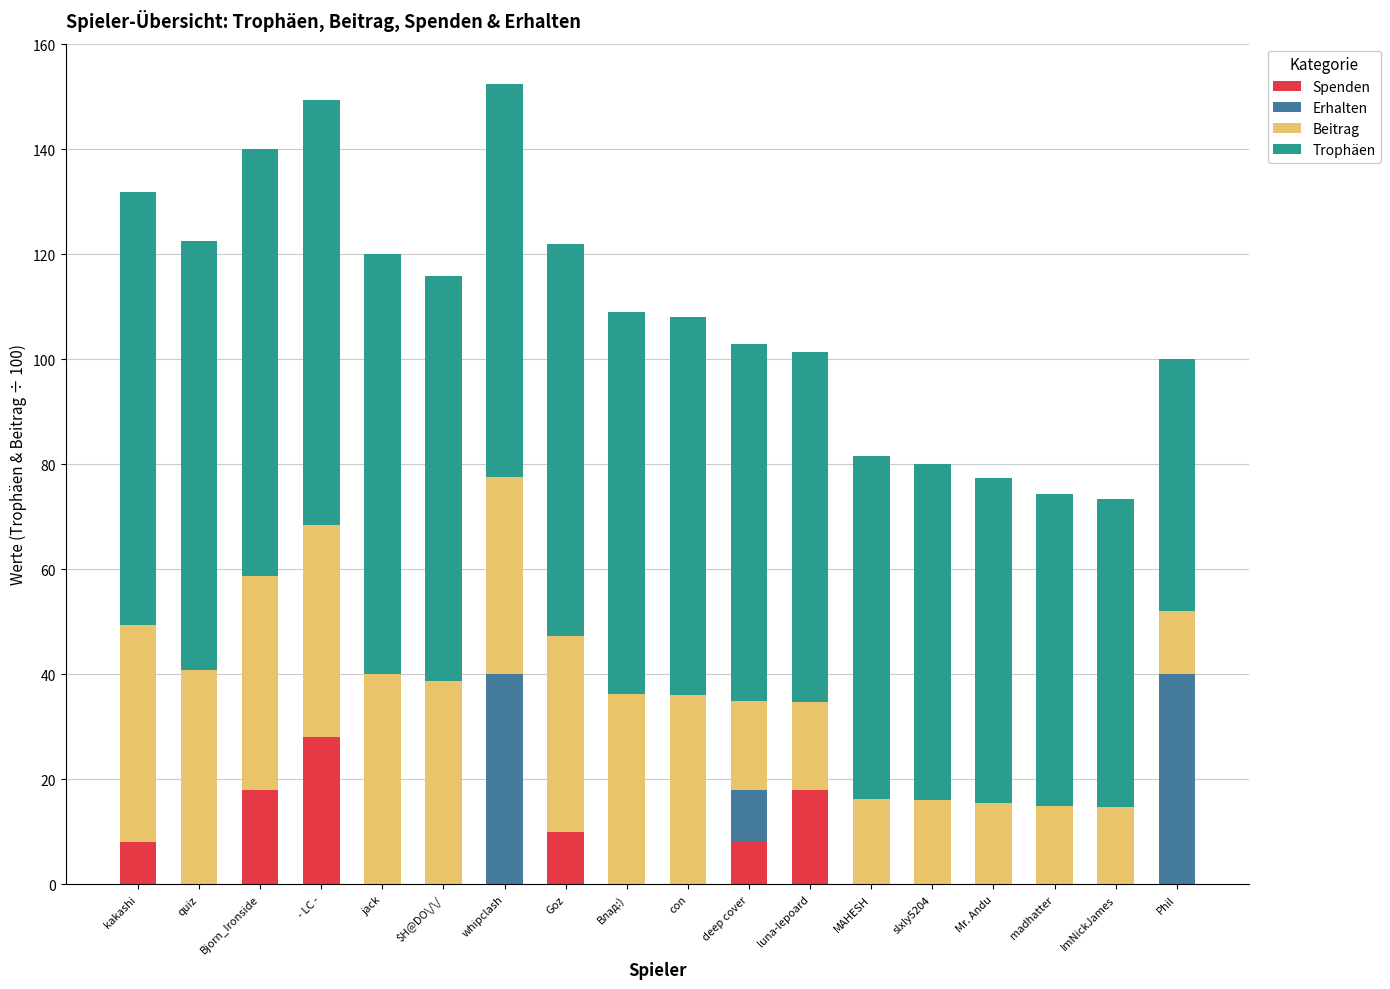

The value of Spenden at Bjorn_Ironside is 29.6. True or false?

False